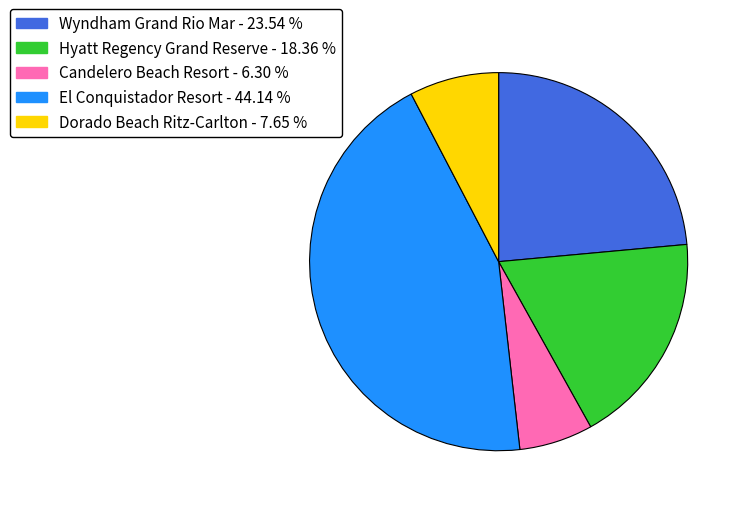

What is the ratio of the value at Hyatt Regency Grand Reserve - 18.36 % to the value at El Conquistador Resort - 44.14 %?

0.4